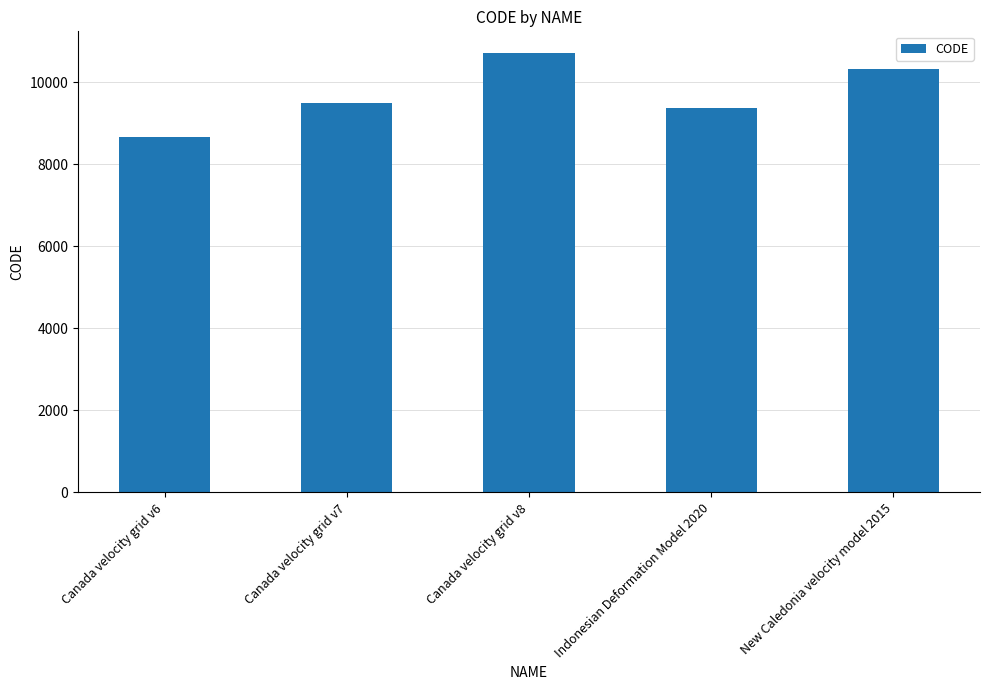

List the labels in order of value, smallest first.

Canada velocity grid v6, Indonesian Deformation Model 2020, Canada velocity grid v7, New Caledonia velocity model 2015, Canada velocity grid v8